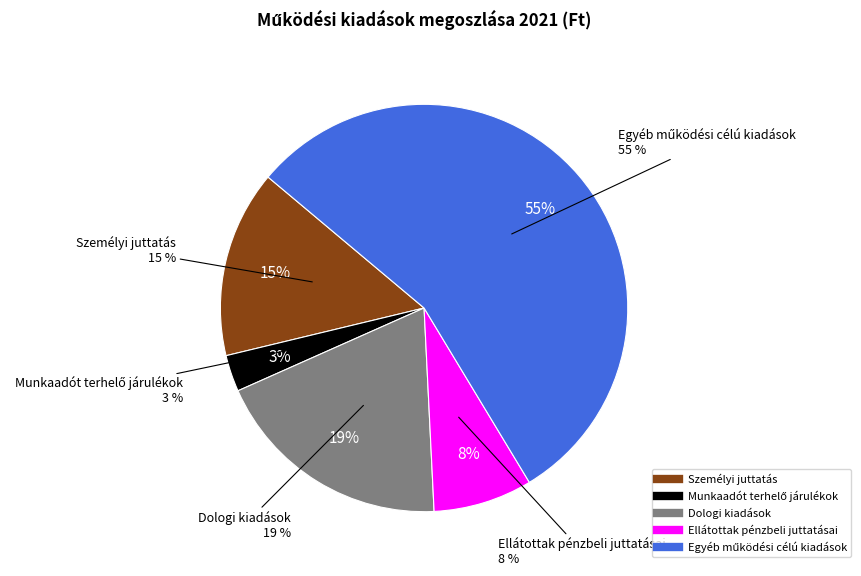

To the nearest percent, what is the average slice percentage?

20%